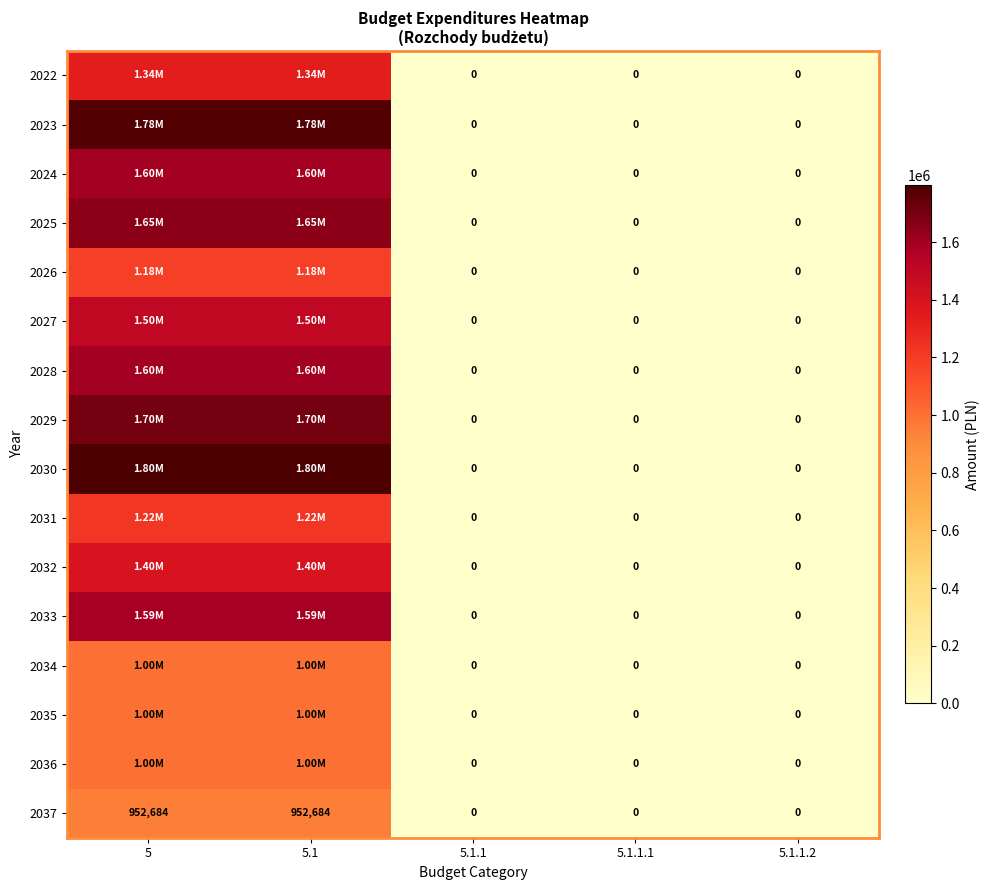

What is the maximum value shown in the chart?

1796975.0